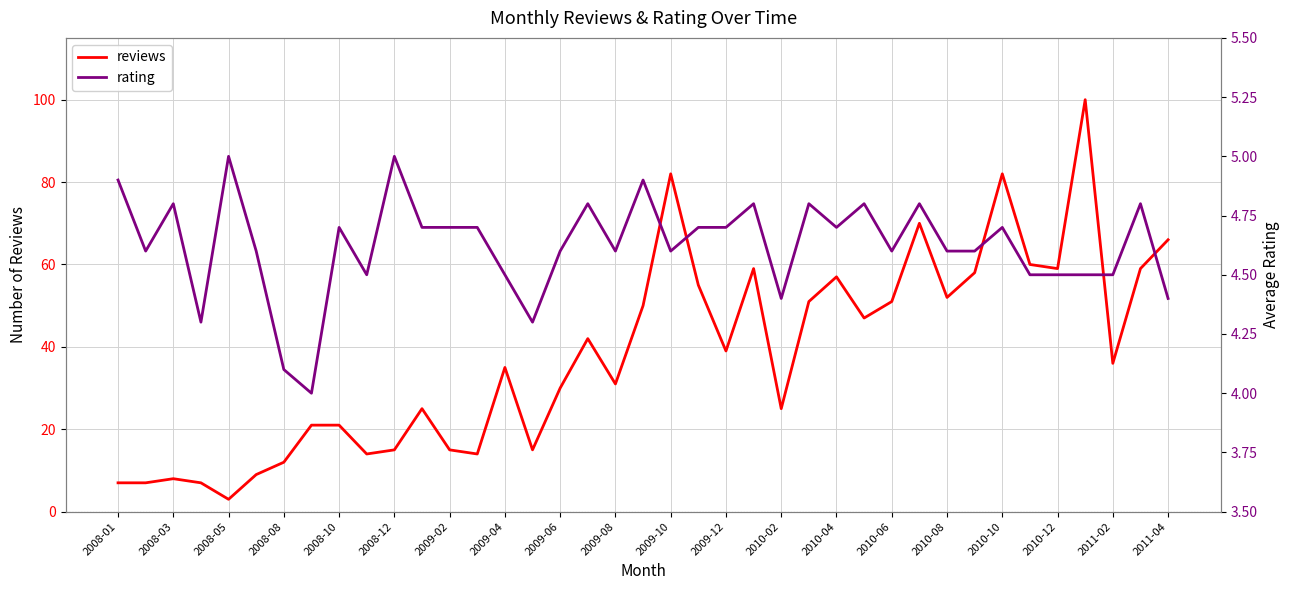

What is the maximum value shown in the chart?

100.0